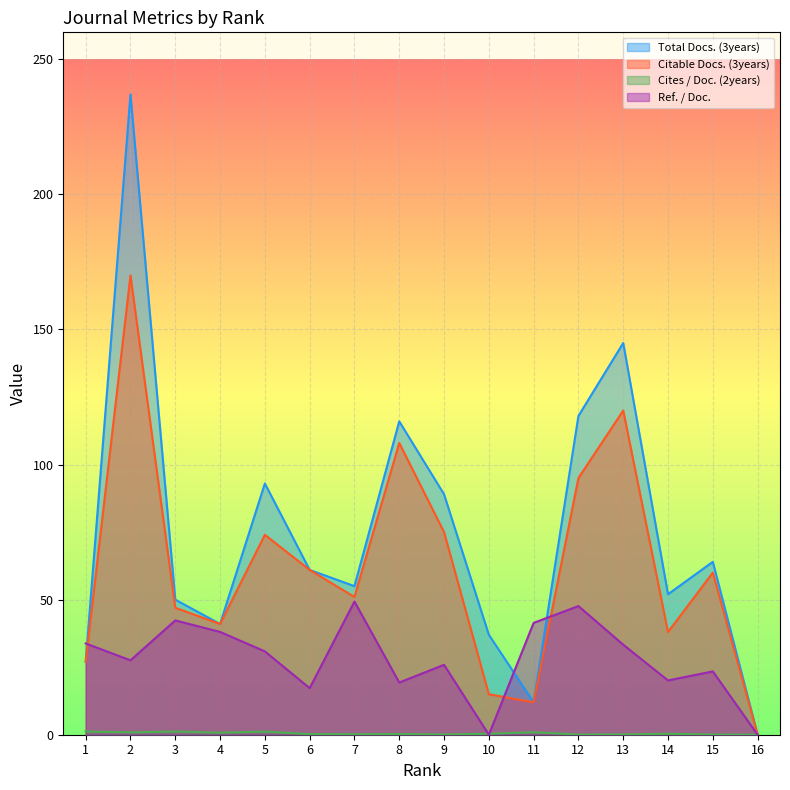

What is the difference between the maximum and minimum values in the Citable Docs. (3years) series?

170.0